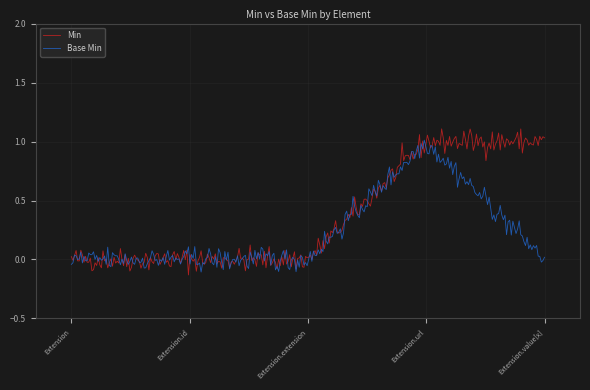

What is the sum of all Base Min values?

74.4